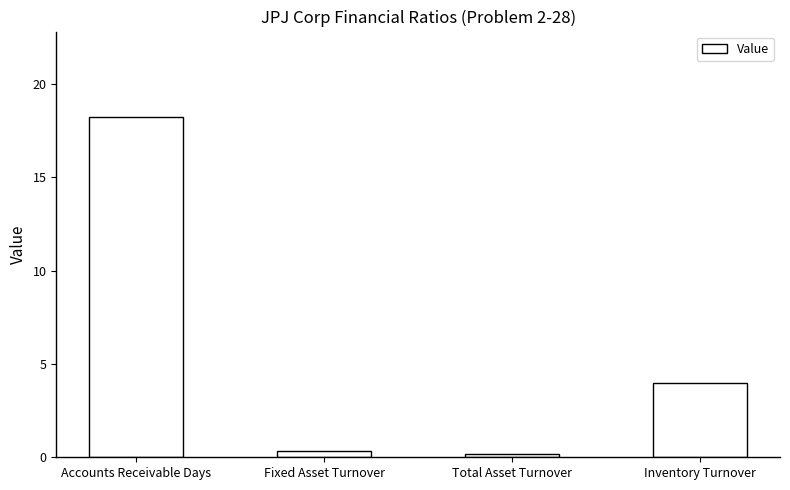

What is the difference between the second highest and minimum values?

3.8